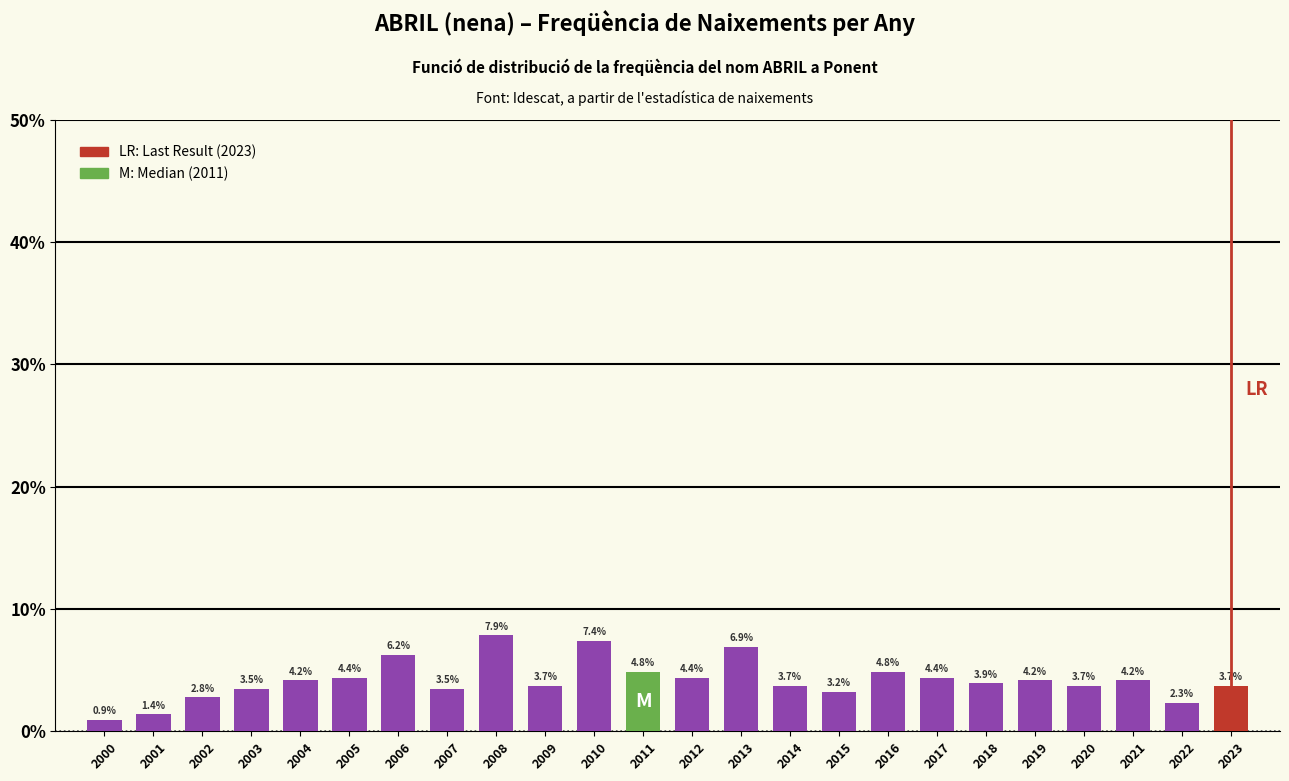

Reading left to right, what are all the values shown in this chart?

2000=0.9	2001=1.4	2002=2.8	2003=3.5	2004=4.2	2005=4.4	2006=6.2	2007=3.5	2008=7.9	2009=3.7	2010=7.4	2011=4.8	2012=4.4	2013=6.9	2014=3.7	2015=3.2	2016=4.8	2017=4.4	2018=3.9	2019=4.2	2020=3.7	2021=4.2	2022=2.3	2023=3.7